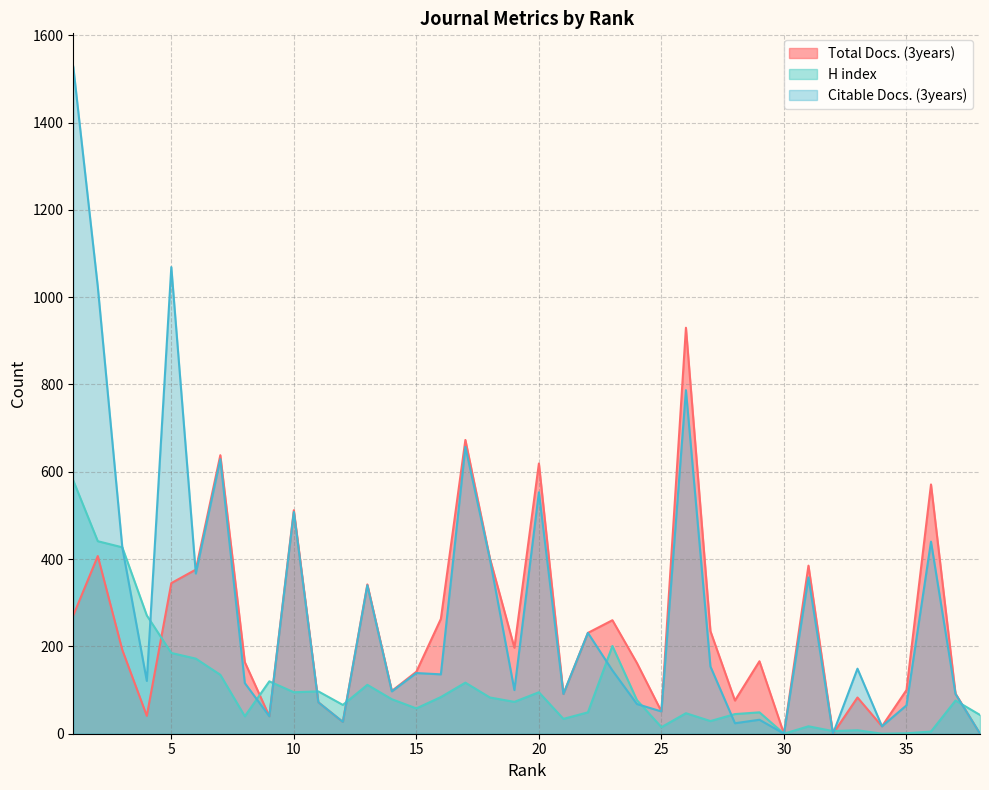

List the labels in order of Citable Docs. (3years) value, smallest first.

30, 32, 38, 34, 28, 12, 29, 9, 25, 35, 24, 11, 21, 37, 14, 19, 8, 4, 16, 15, 23, 33, 27, 22, 13, 31, 6, 18, 3, 36, 10, 20, 7, 17, 26, 2, 5, 1